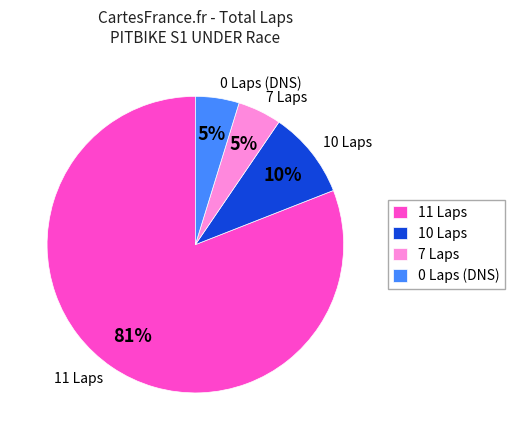

Do 11 Laps and 10 Laps together represent more than half of the pie?

Yes